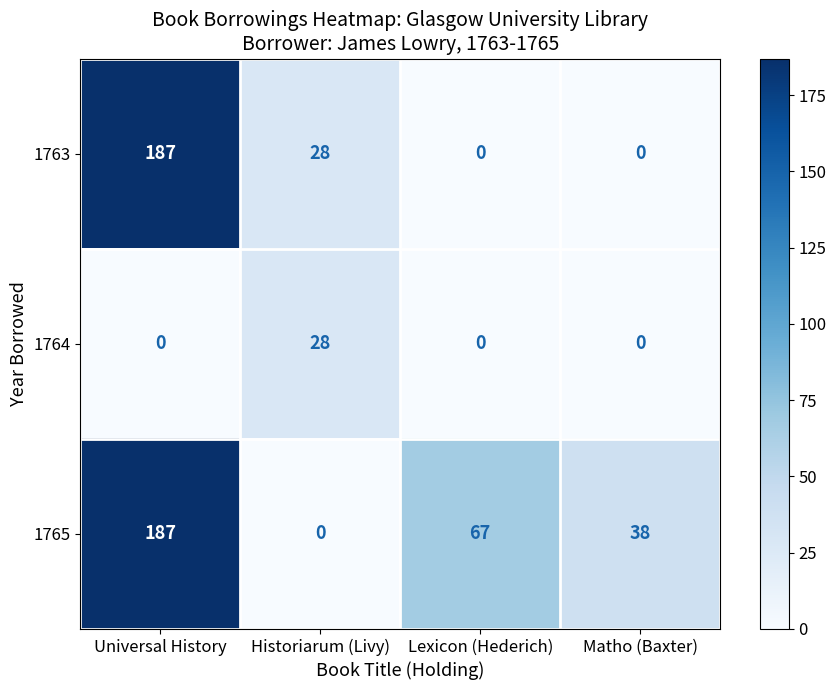

What is the spread (max minus min) of values at Universal History?

187